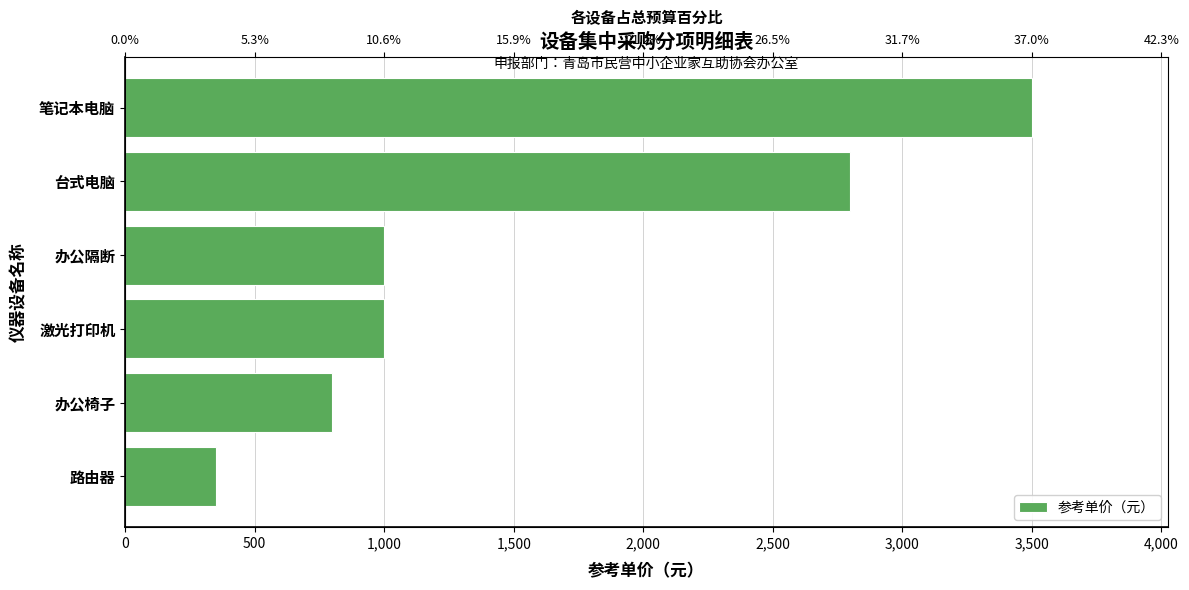

Are the bars horizontal?

Yes